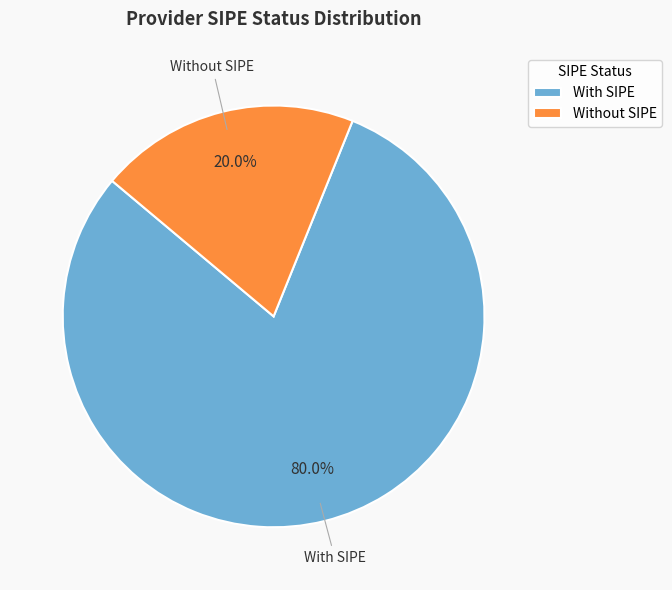

Which category has the biggest portion of the pie?

With SIPE